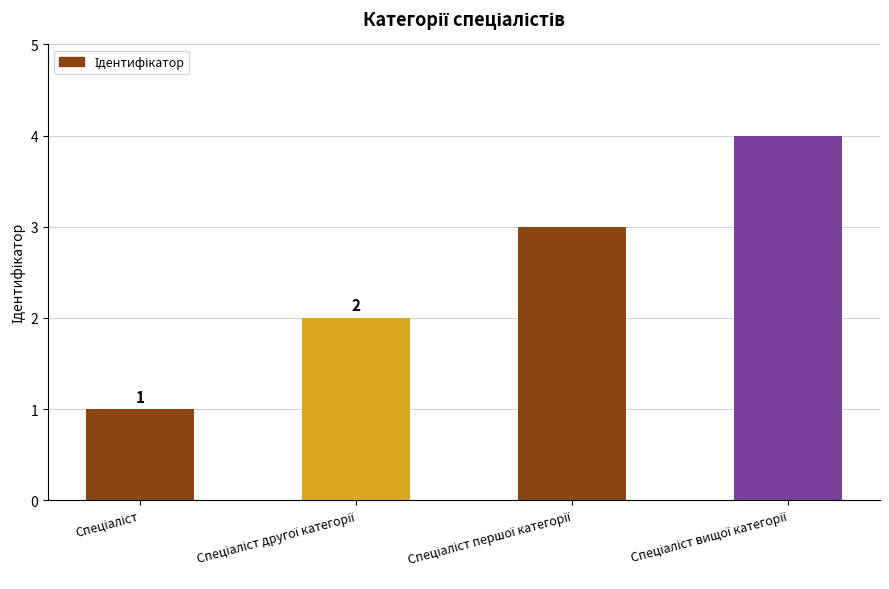

Count the values in the range 2 to 4.

3